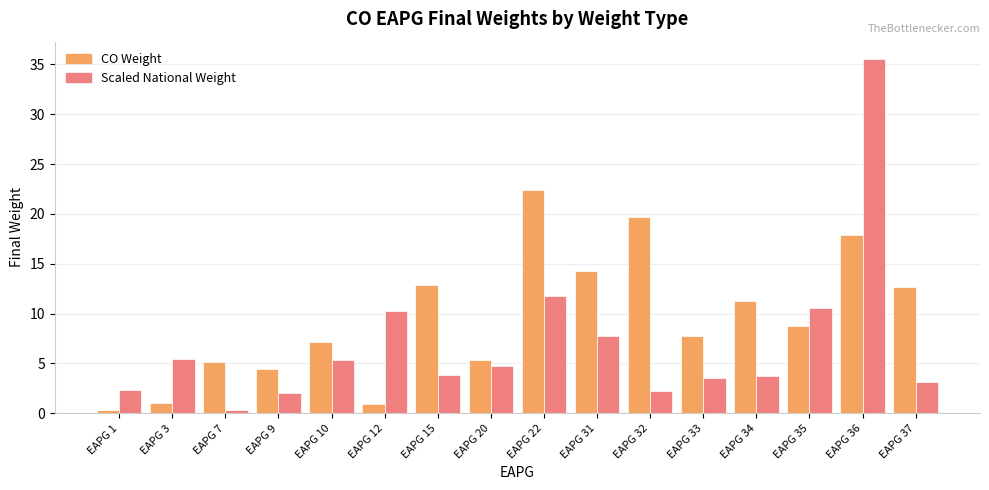

What are all the series names shown in the legend?

CO Weight, Scaled National Weight